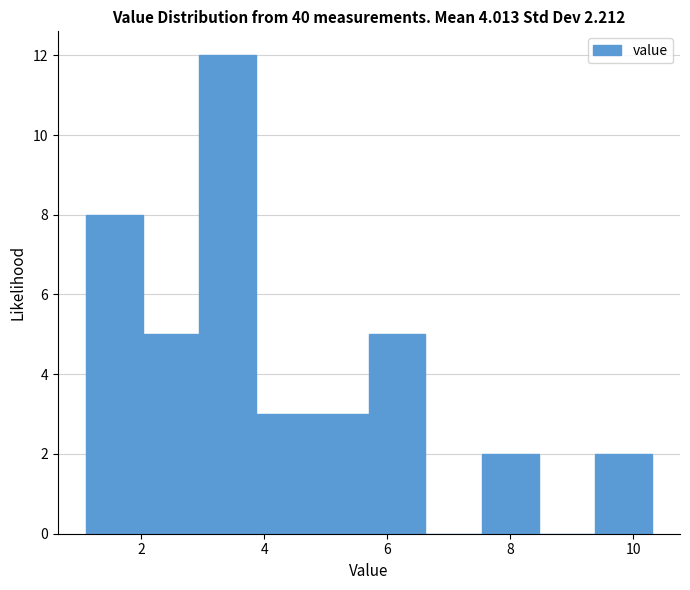

Reading left to right, transcribe this chart: for each bar, give the range it covers on the x-axis and its height. Neither the bar edges nor the heights are printed on the chart, so give them approximately, as read against the axes.

1.10 to 2.02: 8
2.02 to 2.94: 5
2.94 to 3.86: 12
3.86 to 4.78: 3
4.78 to 5.70: 3
5.70 to 6.62: 5
6.62 to 7.54: 0
7.54 to 8.46: 2
8.46 to 9.38: 0
9.38 to 10.30: 2